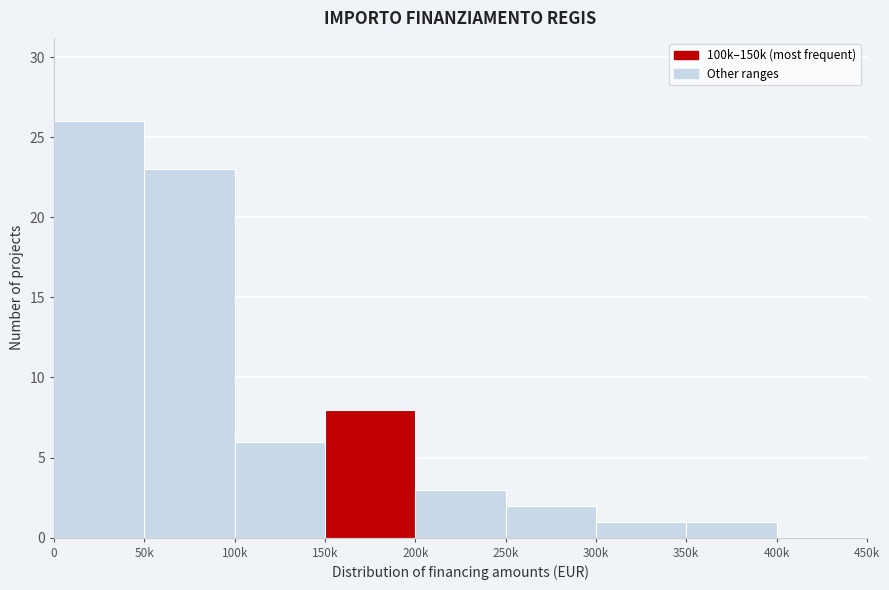

Reading left to right, extract all data points from this chart.

0=26	50k=23	100k=6	150k=8	200k=3	250k=2	300k=1	350k=1	400k=0